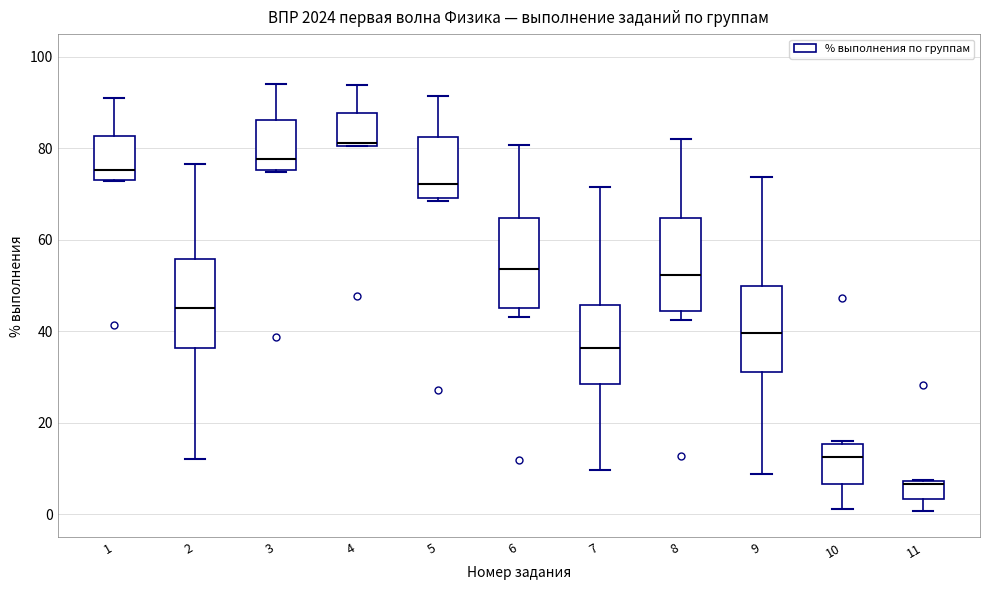

Reading left to right, read every box against the y-axis: the position of its median line, the range the box covers, and the ends of its whiskers. The values are not printed on the chart, so give them approximately, as read against the axis.

1: median 76, box 74 to 82, whiskers 72 to 92
2: median 46, box 36 to 56, whiskers 12 to 76
3: median 78, box 76 to 86, whiskers 74 to 94
4: median 82, box 80 to 88, whiskers 80 to 94
5: median 72, box 70 to 82, whiskers 68 to 92
6: median 54, box 46 to 64, whiskers 44 to 80
7: median 36, box 28 to 46, whiskers 10 to 72
8: median 52, box 44 to 64, whiskers 42 to 82
9: median 40, box 32 to 50, whiskers 8 to 74
10: median 12, box 6 to 16, whiskers 2 to 16 (just above the box's upper edge)
11: median 6, box 4 to 8, whiskers 0 to 8